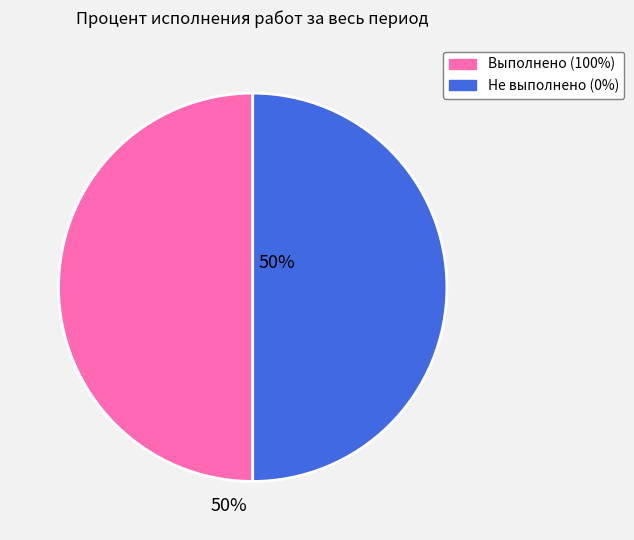

How many slices are in this pie chart?

2